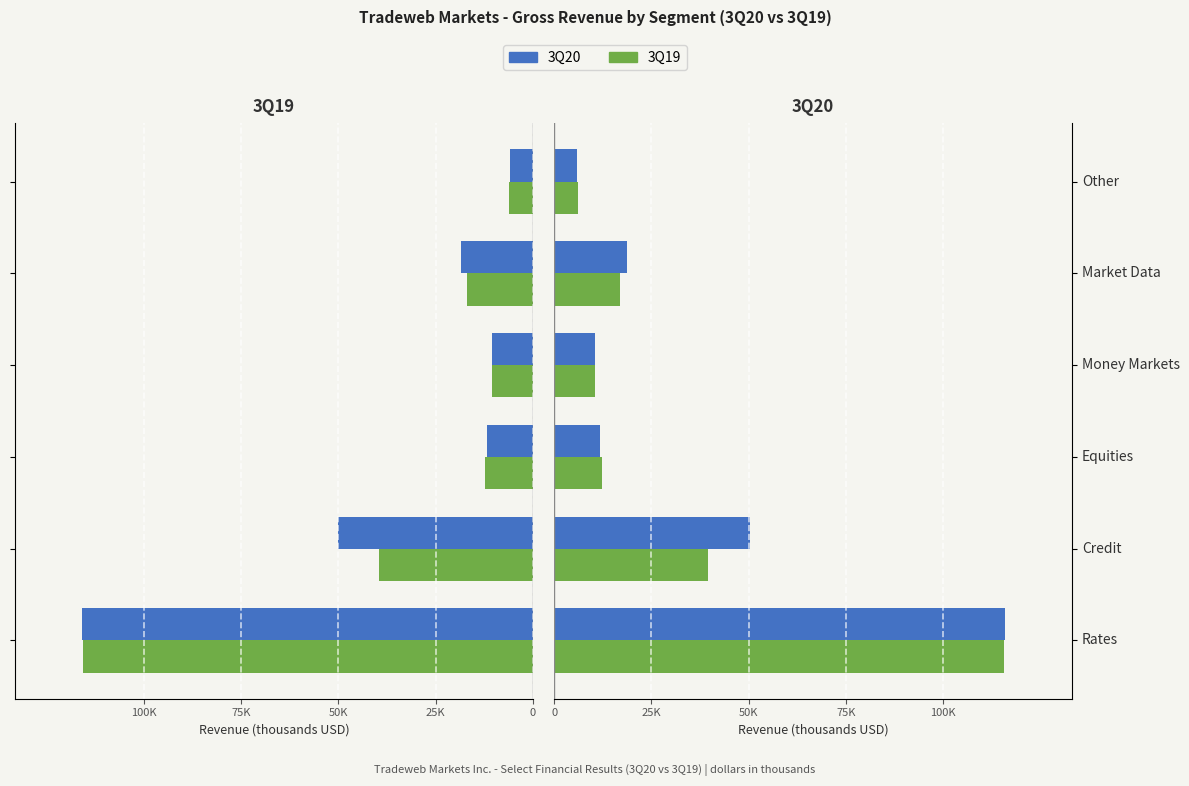

What is the label of the 2nd bar from the right?

Market Data